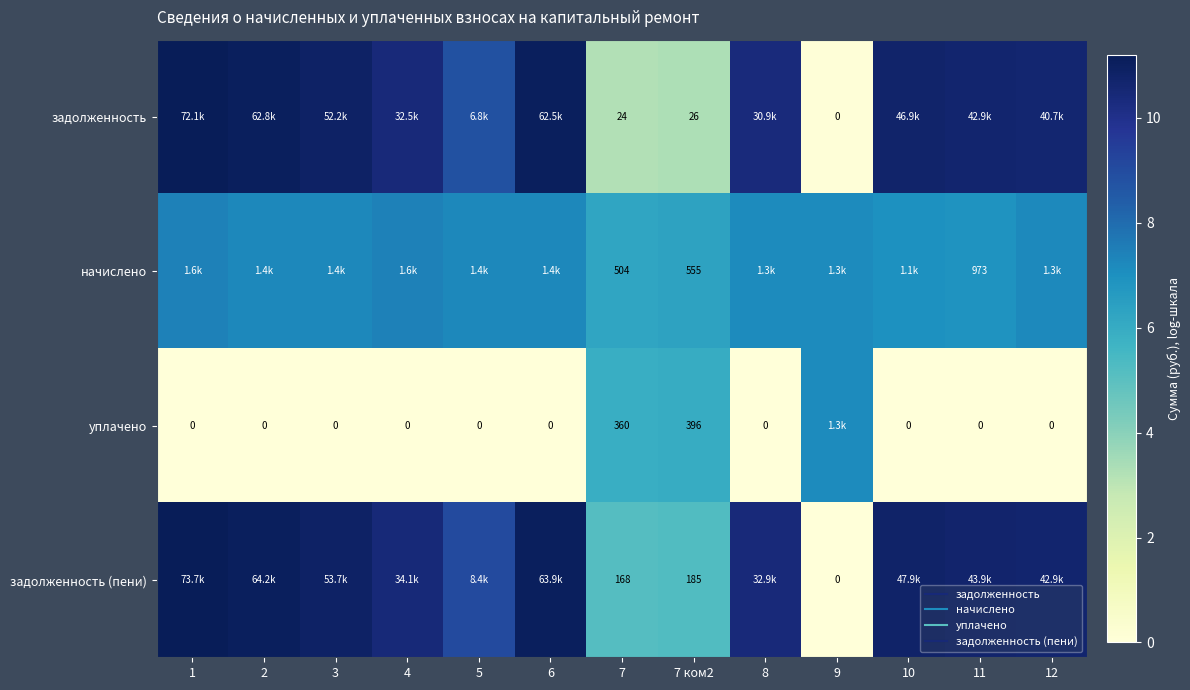

How many уплачено values are between 0 and 1?

10